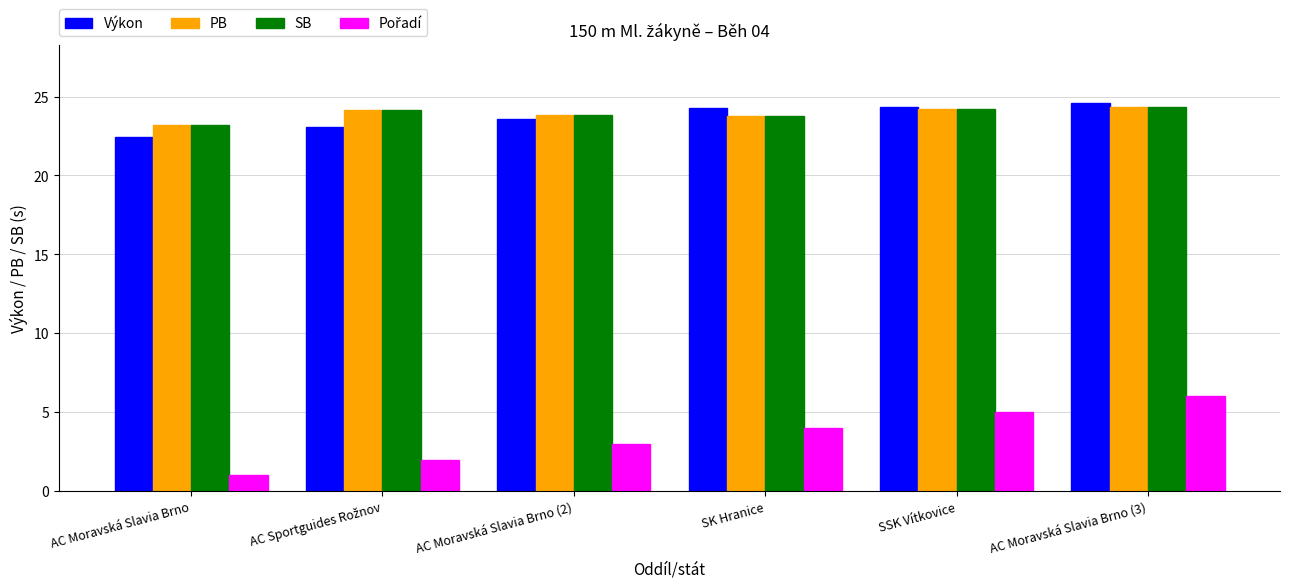

What is the approximate value of SB at AC Moravská Slavia Brno?

23.2